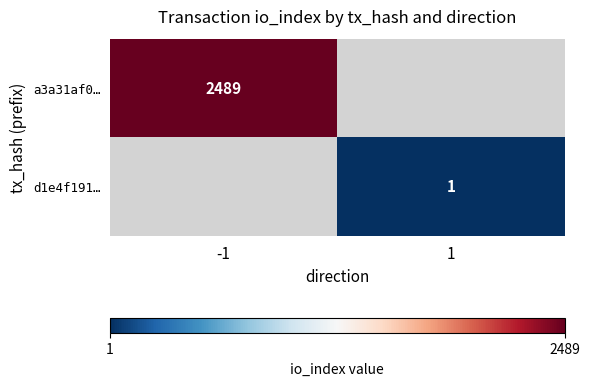

Count the number of categories in the chart.

2